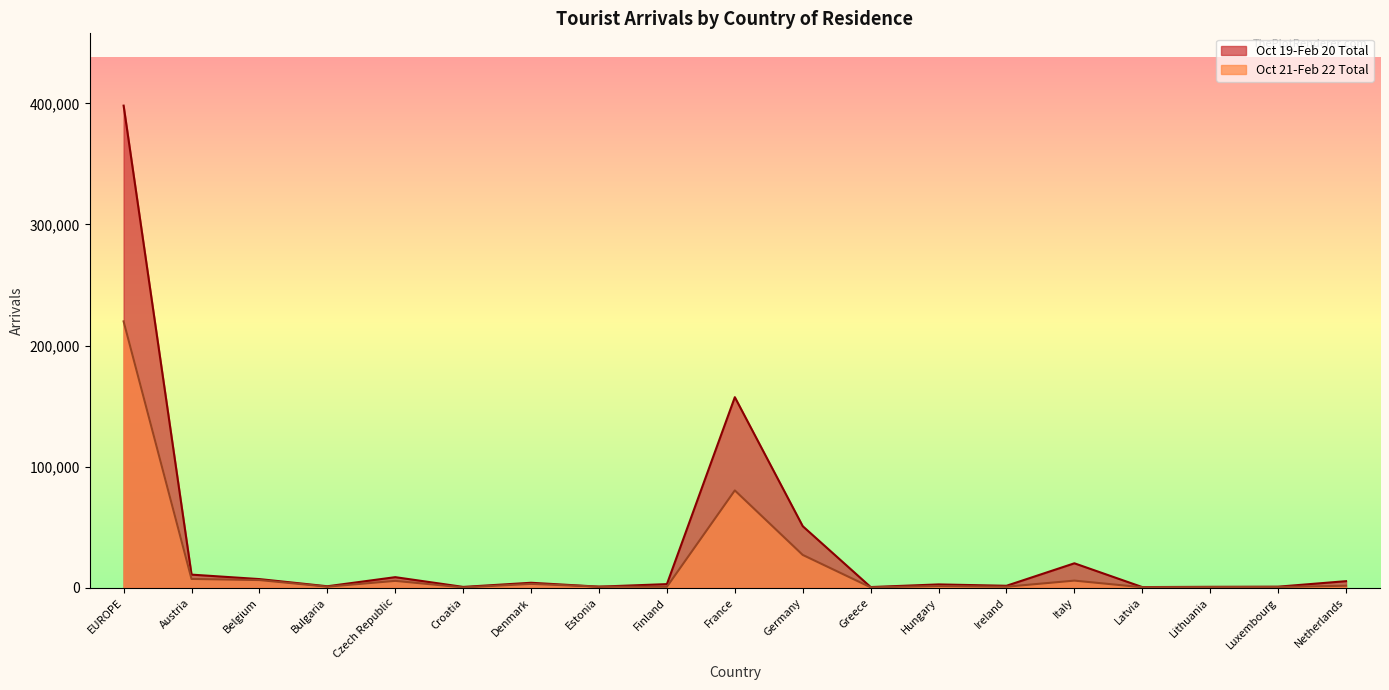

Is it true that Oct 21-Feb 22 Total equals 8199 at Belgium?

False